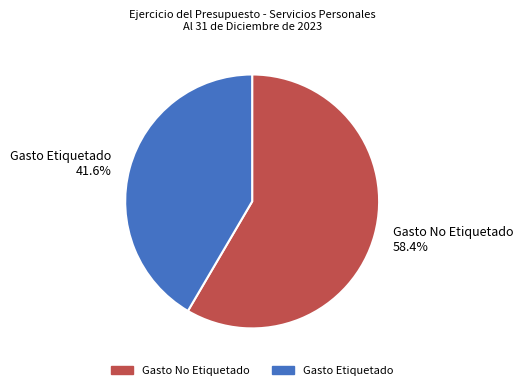

What is the smallest slice in the pie chart?

Gasto Etiquetado